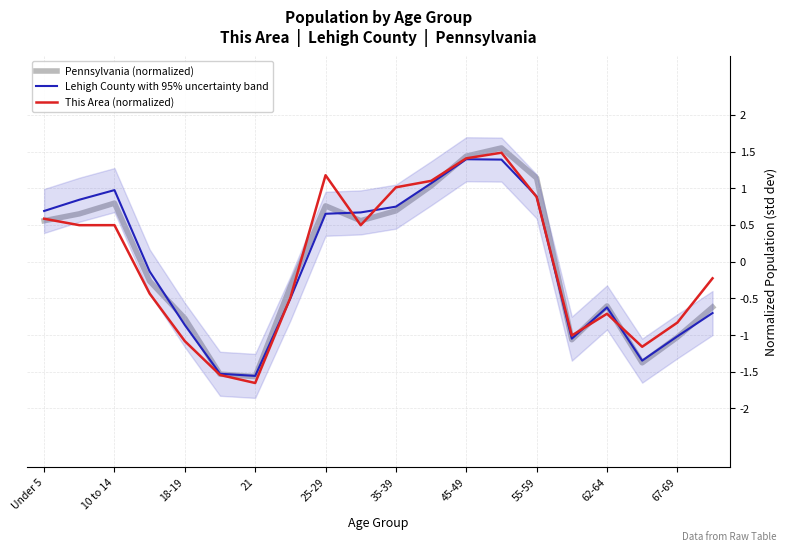

What is the maximum value for Pennsylvania (normalized)?

1.5